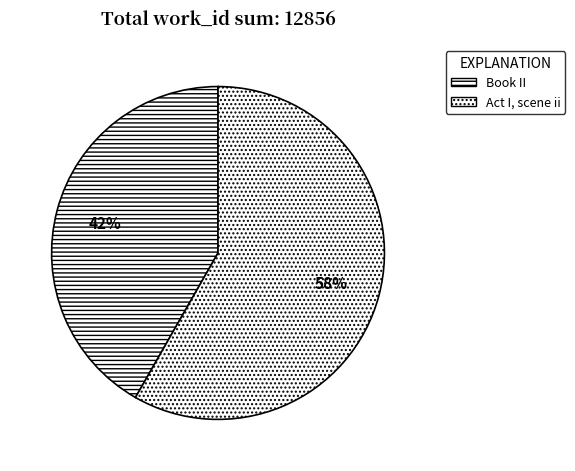

Which category has the smallest portion of the pie?

Book II